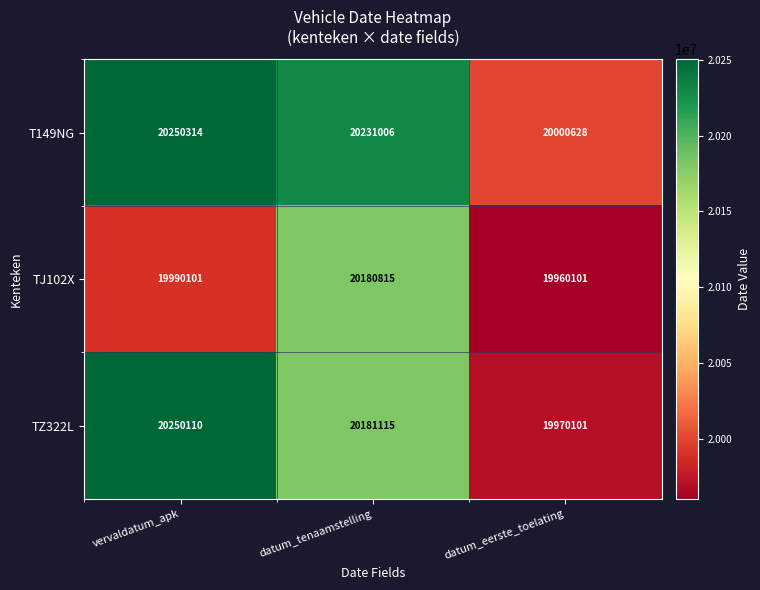

The value of TJ102X at datum_eerste_toelating is 19960101. True or false?

True